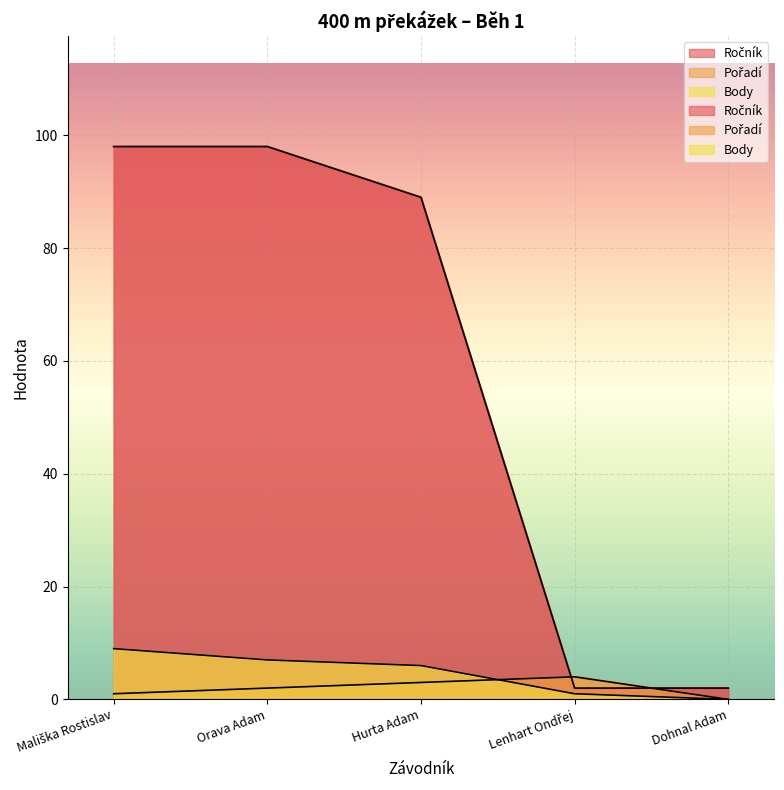

The Ročník series shows 0 at Lenhart Ondřej. True or false?

False